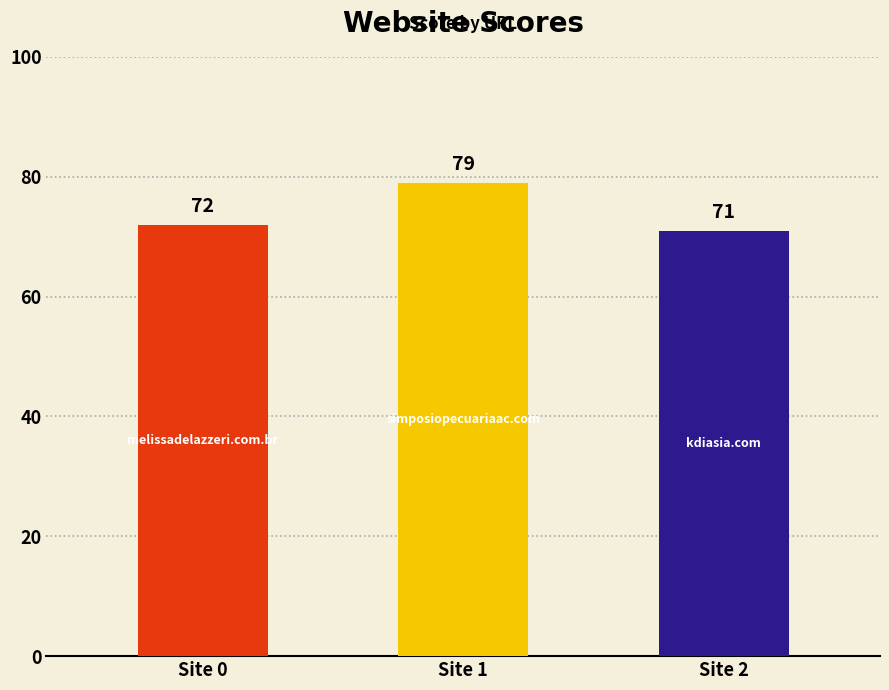

What is the value of the 3rd bar from the left?

71